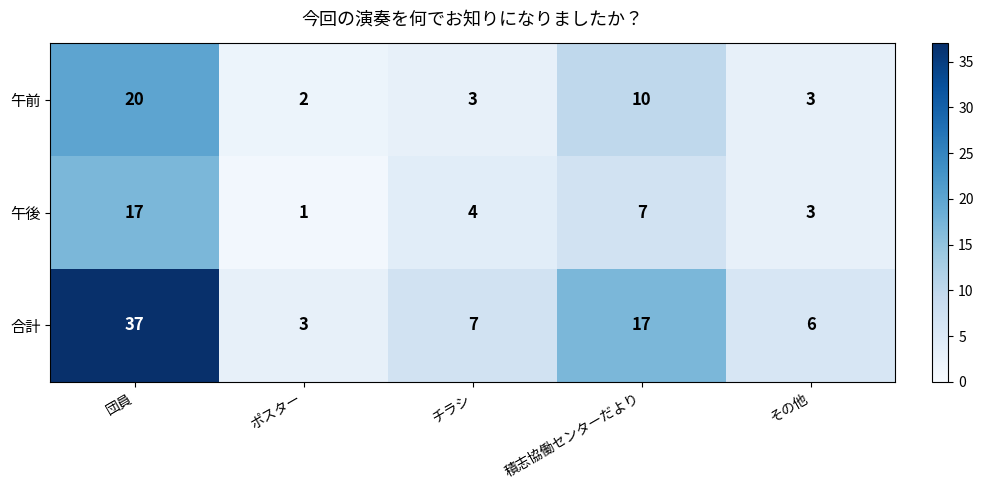

True or false: 午前 has a value of 20 at 団員.

True